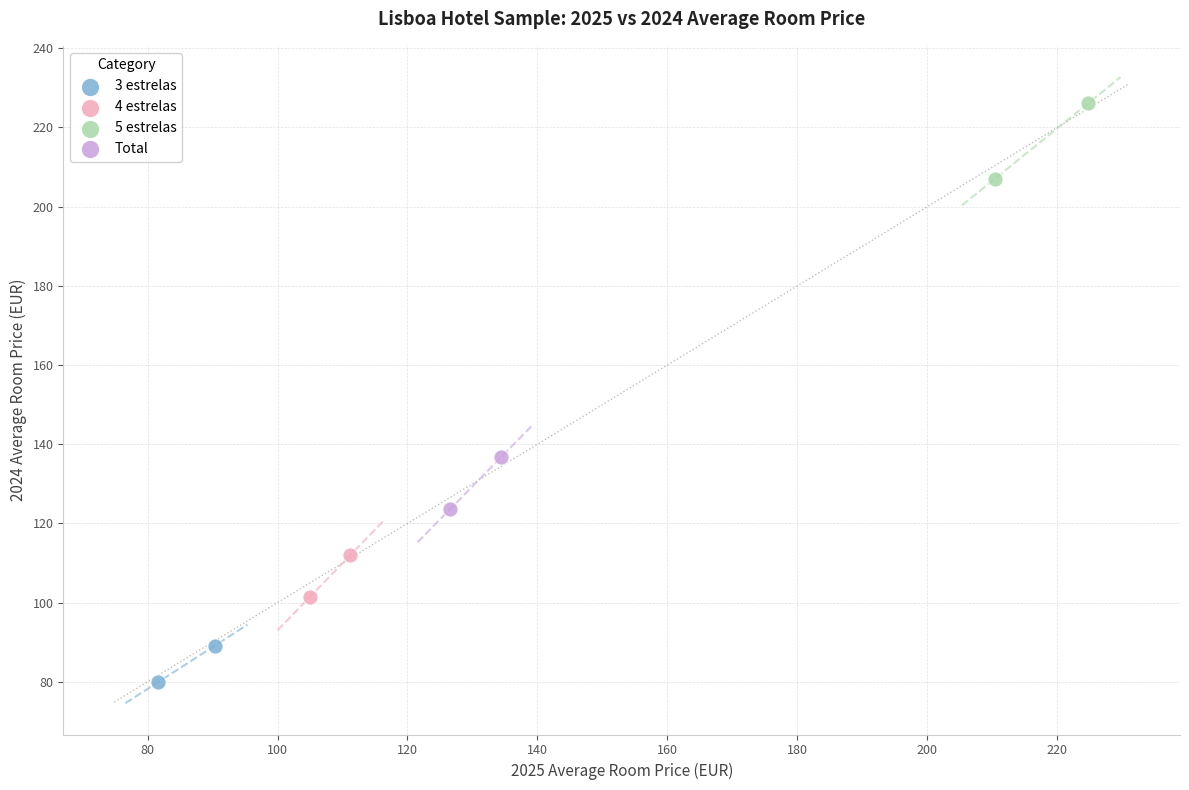

Which series contains the lowest Y value?

3 estrelas